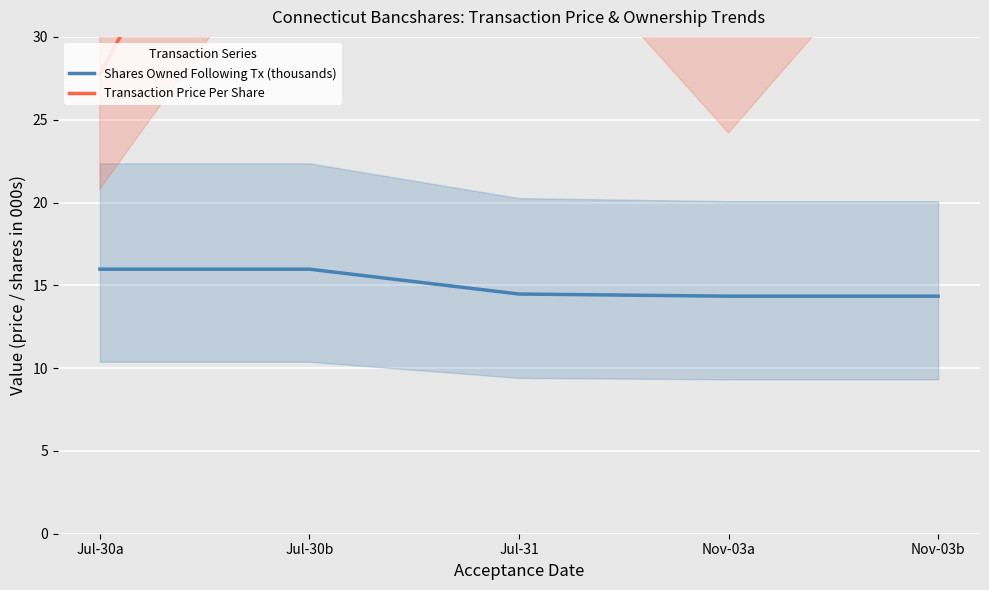

What is the label of the 5th point from the left?

Nov-03b